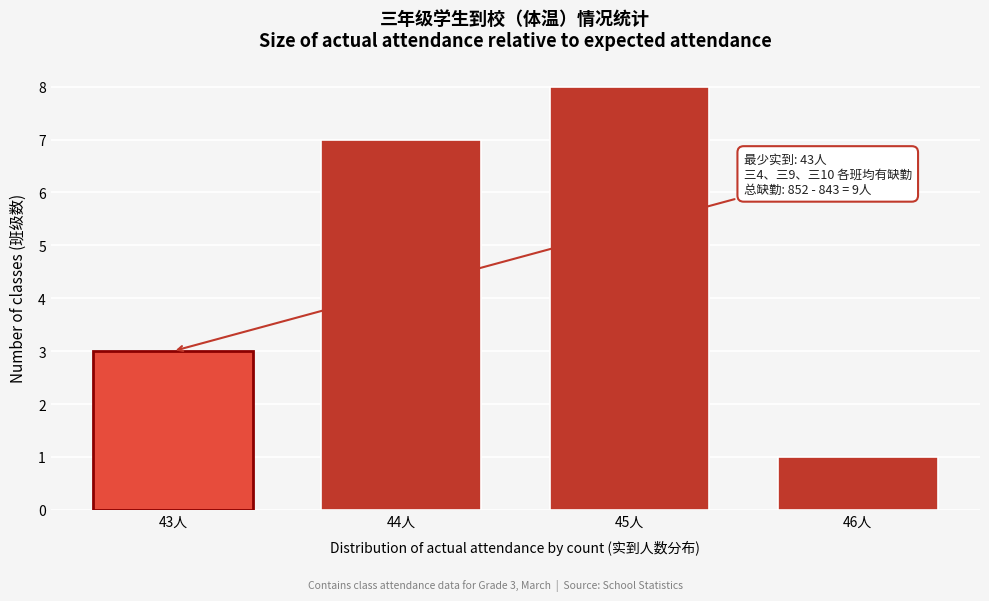

Reading left to right, transcribe all the data shown in this chart.

43人=3	44人=7	45人=8	46人=1